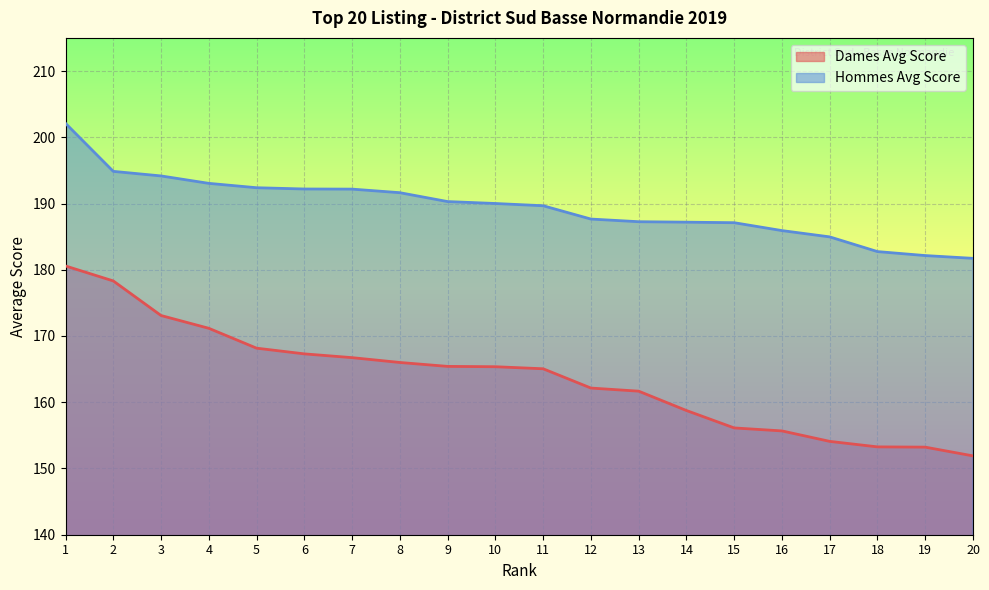

What are all the series names shown in the legend?

Dames Avg Score, Hommes Avg Score